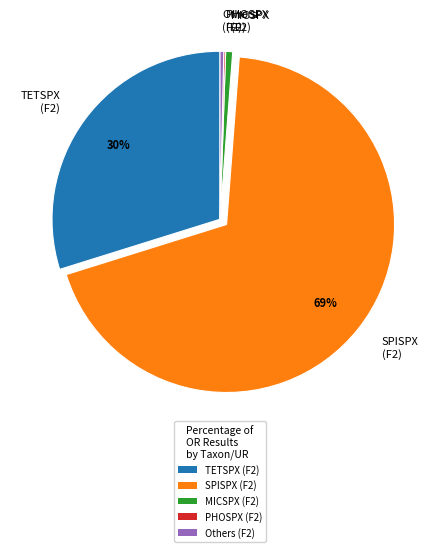

Which category has the biggest portion of the pie?

SPISPX (F2)